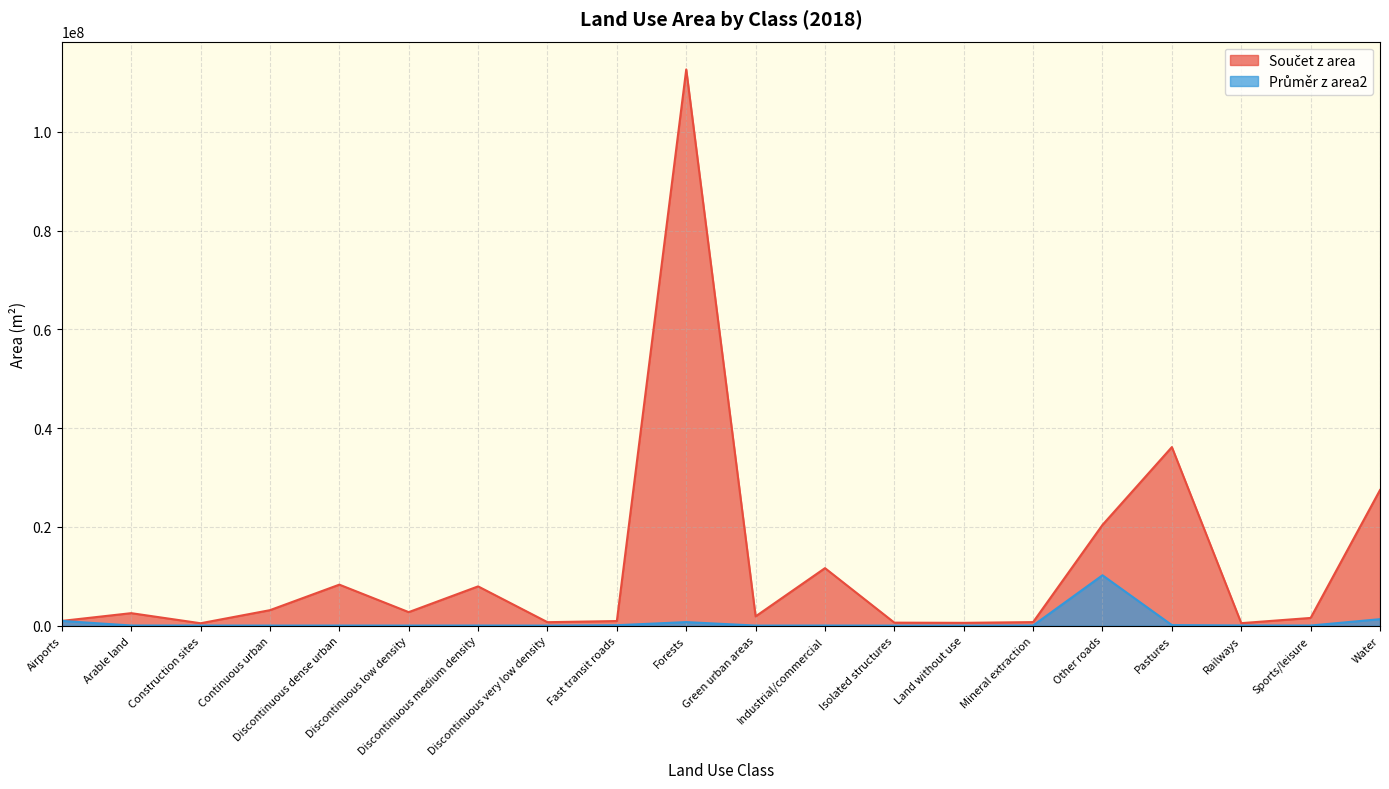

What is the maximum value for Průměr z area2?

10199015.5